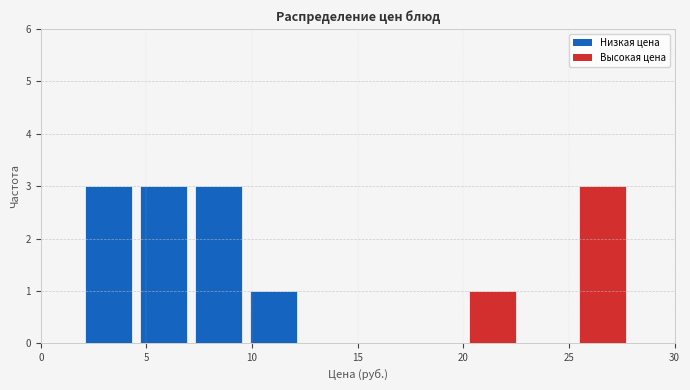

Reading left to right, transcribe this chart: for each bar, give the range it covers on the x-axis and its height. Neither the bar edges nor the heights are printed on the chart, so give them approximately, as read against the axes.

2.0 to 4.5: 3
4.5 to 7.0: 3
7.0 to 9.5: 3
9.5 to 12.5: 1
12.5 to 15.0: 0
15.0 to 17.5: 0
17.5 to 20.0: 0
20.0 to 22.5: 1
22.5 to 25.5: 0
25.5 to 28.0: 3